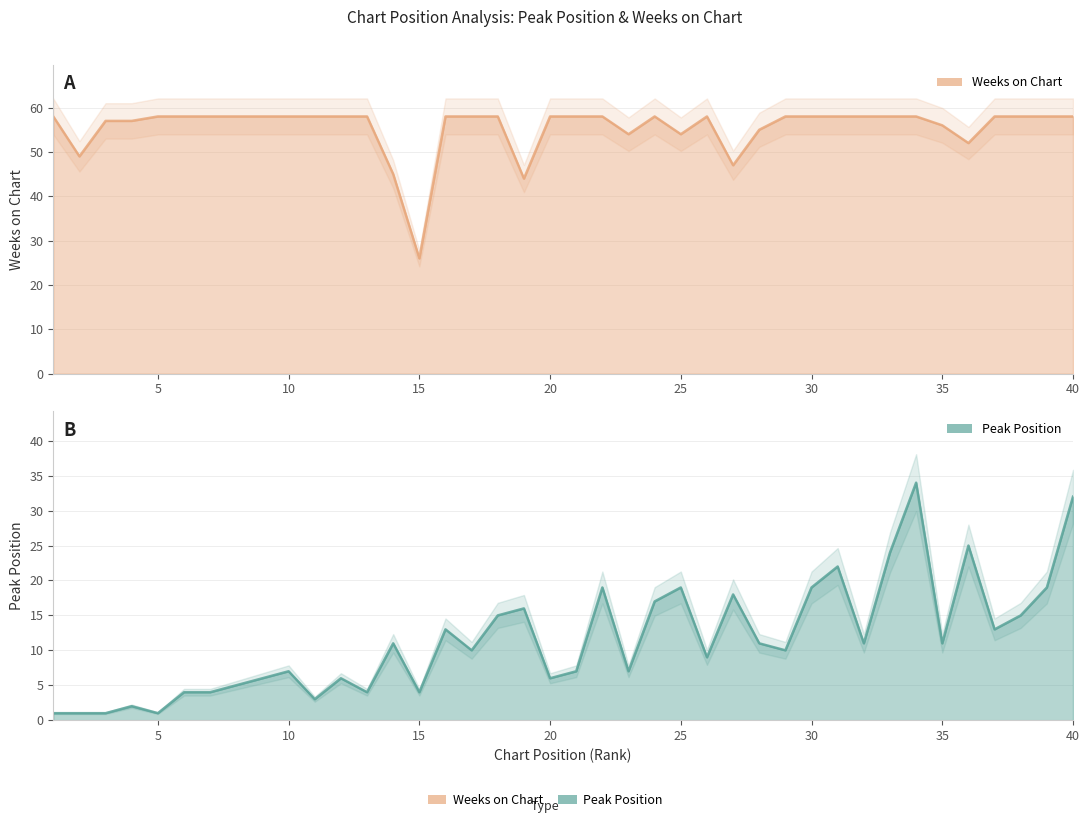

What is the total value across all series at 10?

65